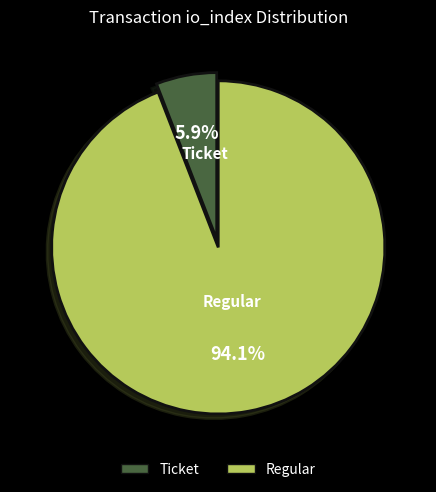

Rank the categories by value from lowest to highest.

Ticket, Regular